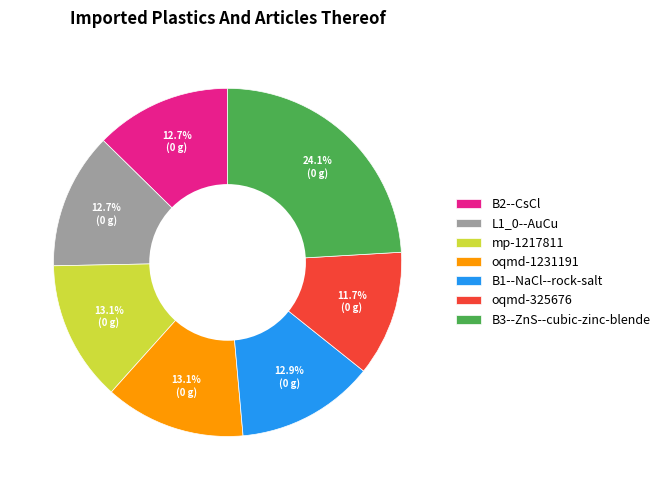

What is the smallest slice in the pie chart?

oqmd-325676